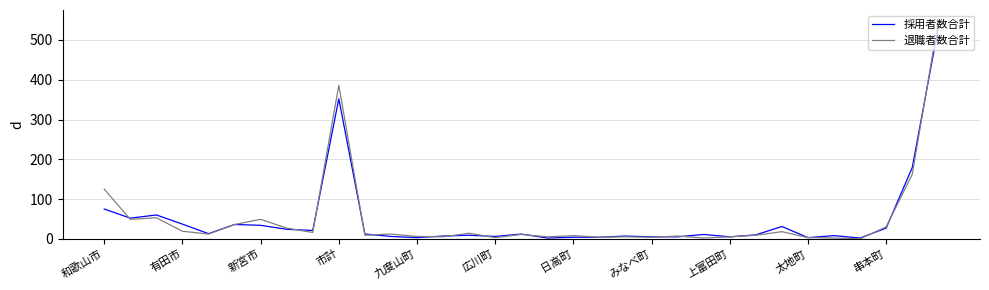

How many lines are shown in the chart?

2